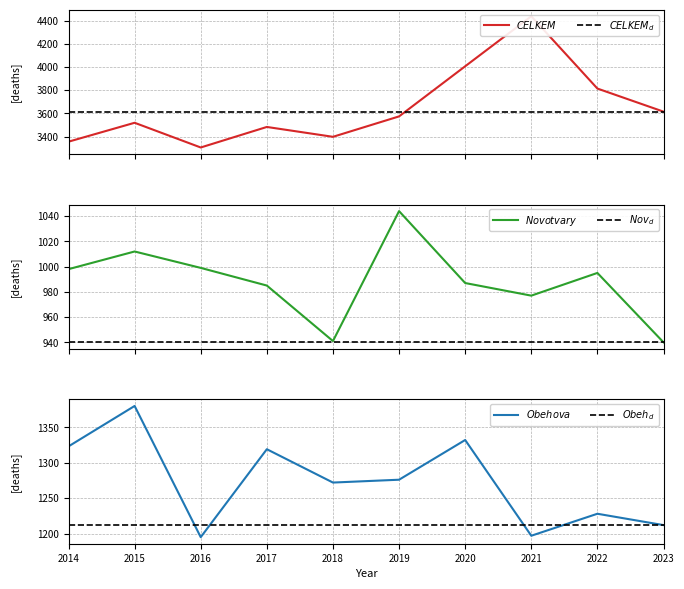

Reading left to right, extract all data points from this chart.

CELKEM: 3356	3519	3306	3483	3398	3574	4006	4437	3814	3615
Novotvary: 998	1012	999	985	941	1044	987	977	995	940
Nemoci obehove soustavy: 1323	1380	1195	1319	1272	1276	1332	1197	1228	1212